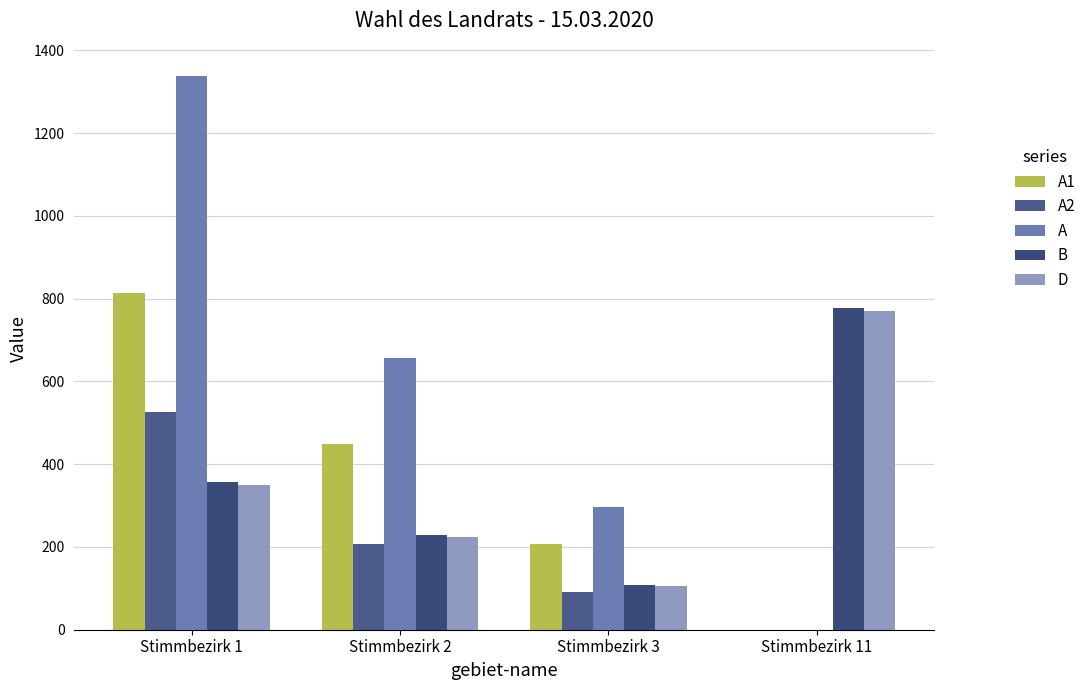

How many distinct data groups are displayed?

5